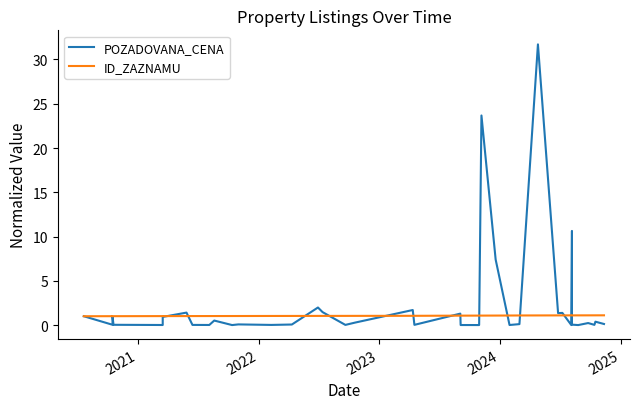

How many times do POZADOVANA_CENA and ID_ZAZNAMU cross each other?

14